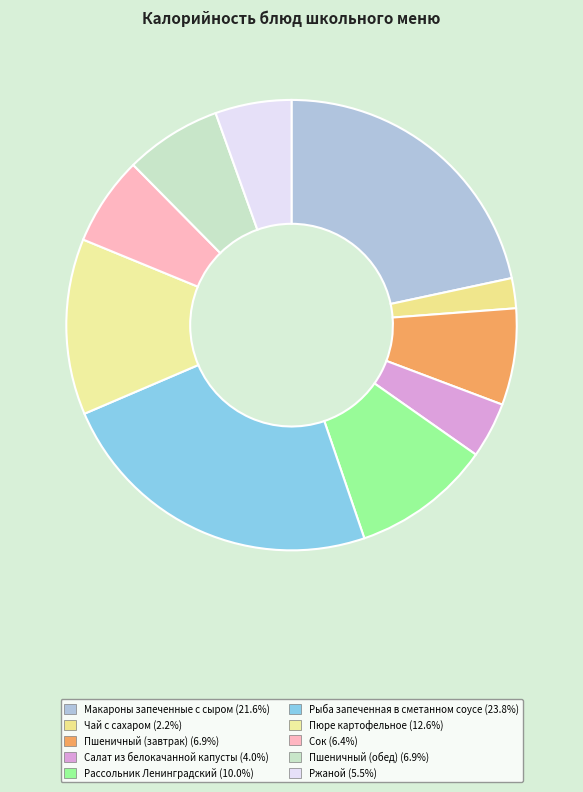

How many slices are in this pie chart?

10